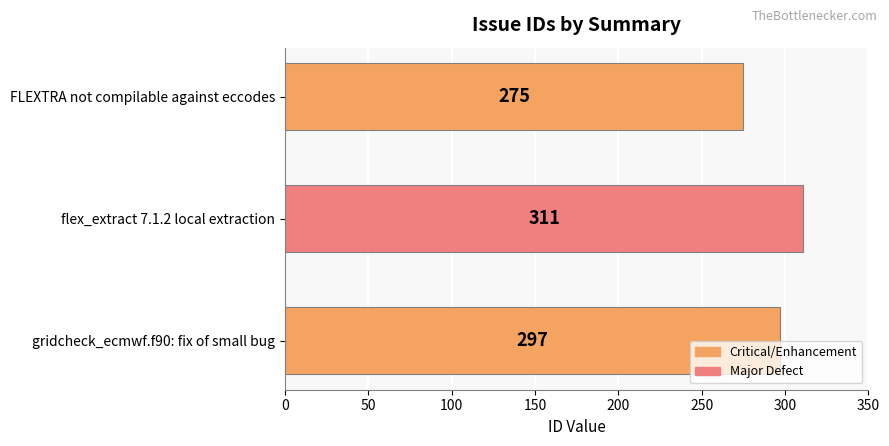

How many bars are there in total?

3